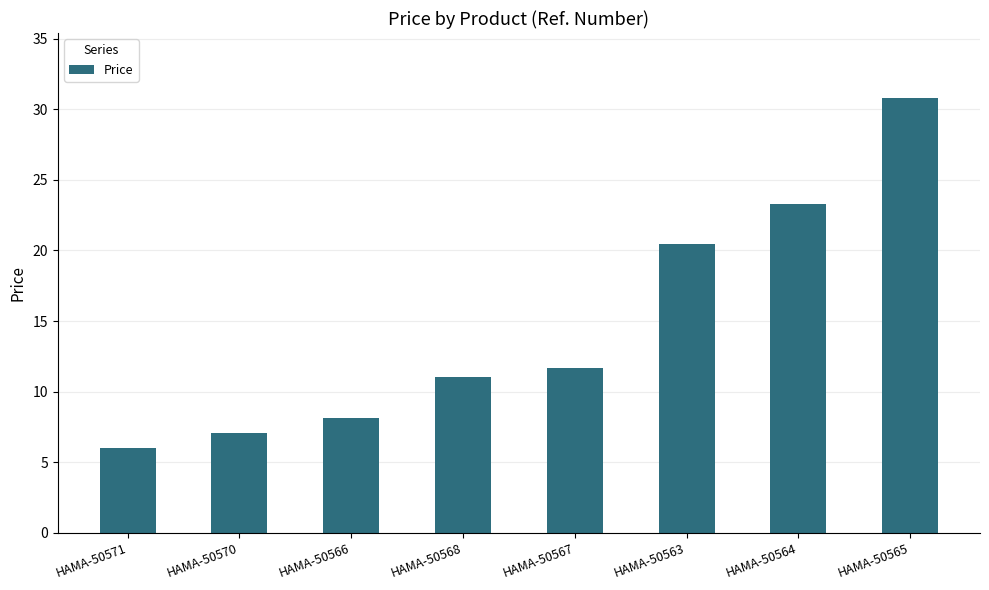

Reading right to left, transcribe all the data shown in this chart.

HAMA-50565=30.8	HAMA-50564=23.3	HAMA-50563=20.5	HAMA-50567=11.7	HAMA-50568=11.0	HAMA-50566=8.1	HAMA-50570=7.1	HAMA-50571=6.0